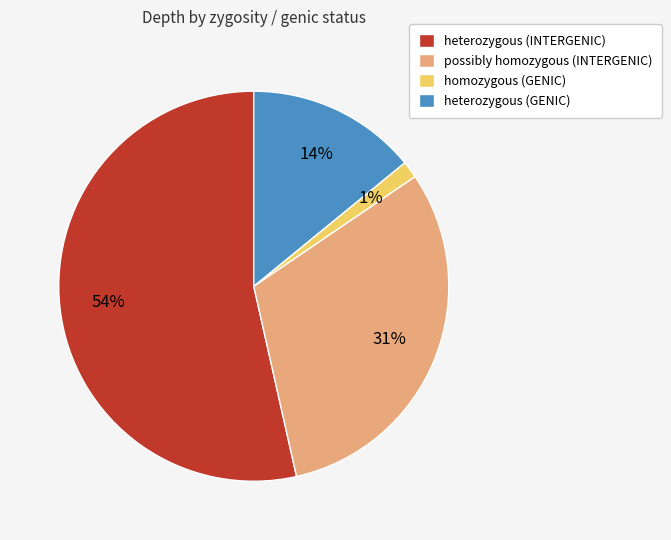

Is there a majority slice in this chart?

Yes